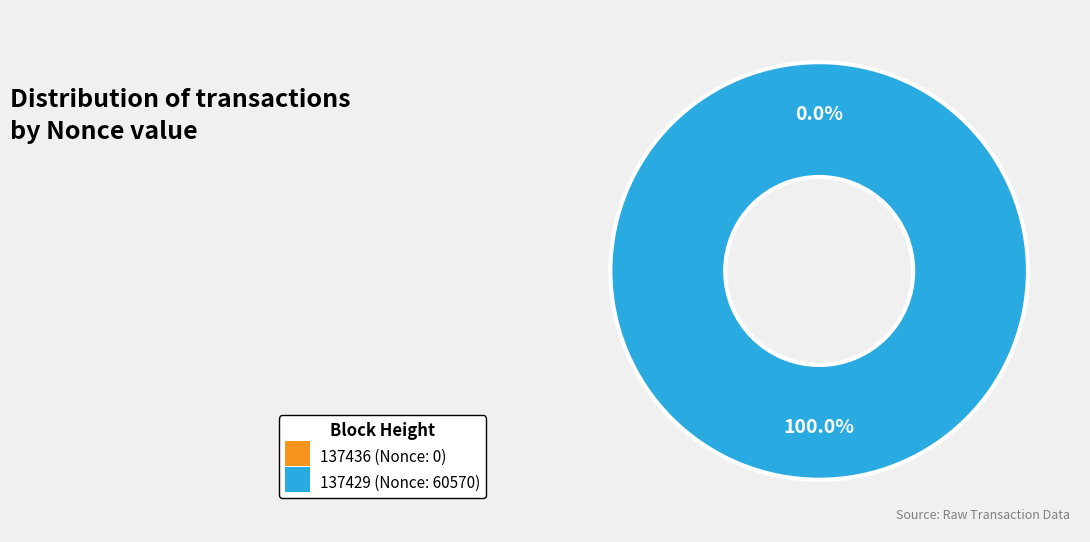

What portion of the pie excludes 137436?

100.0%